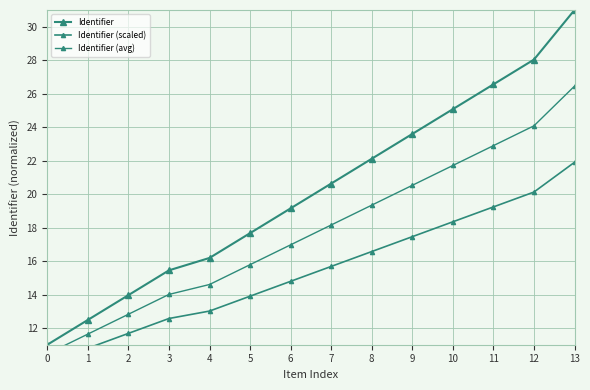

Which series has the widest spread of values?

Identifier